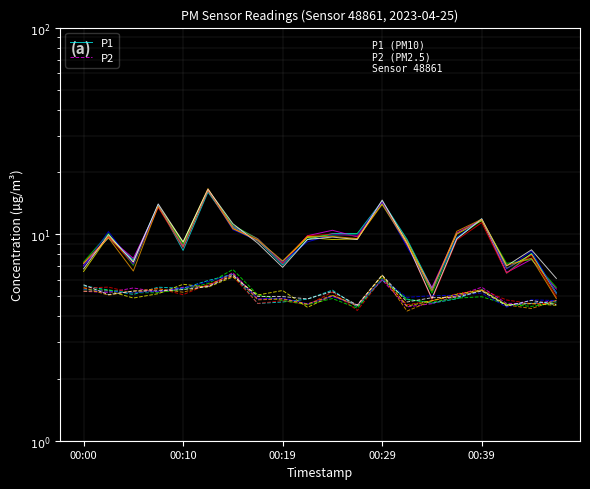

What is the label of the 3rd point from the left?

00:19